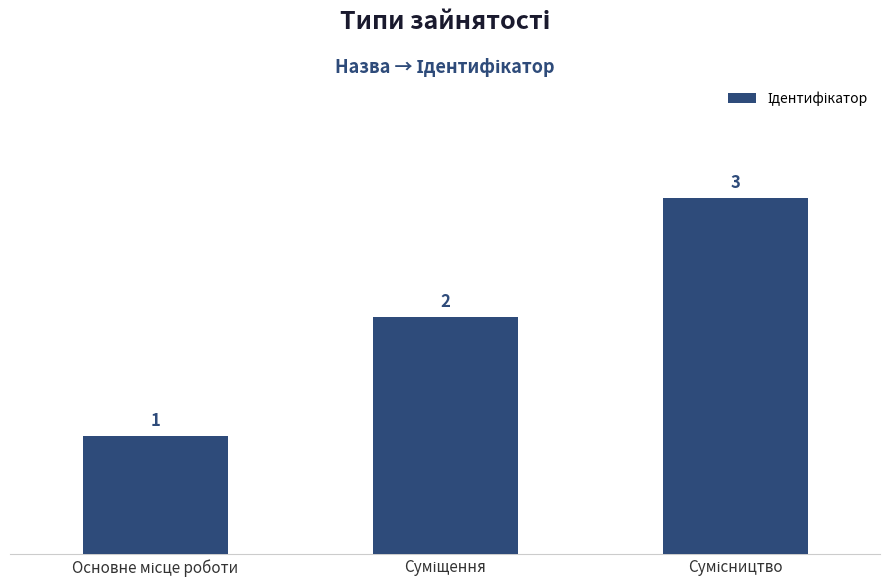

Reading left to right, list all the values displayed in this chart.

1	2	3